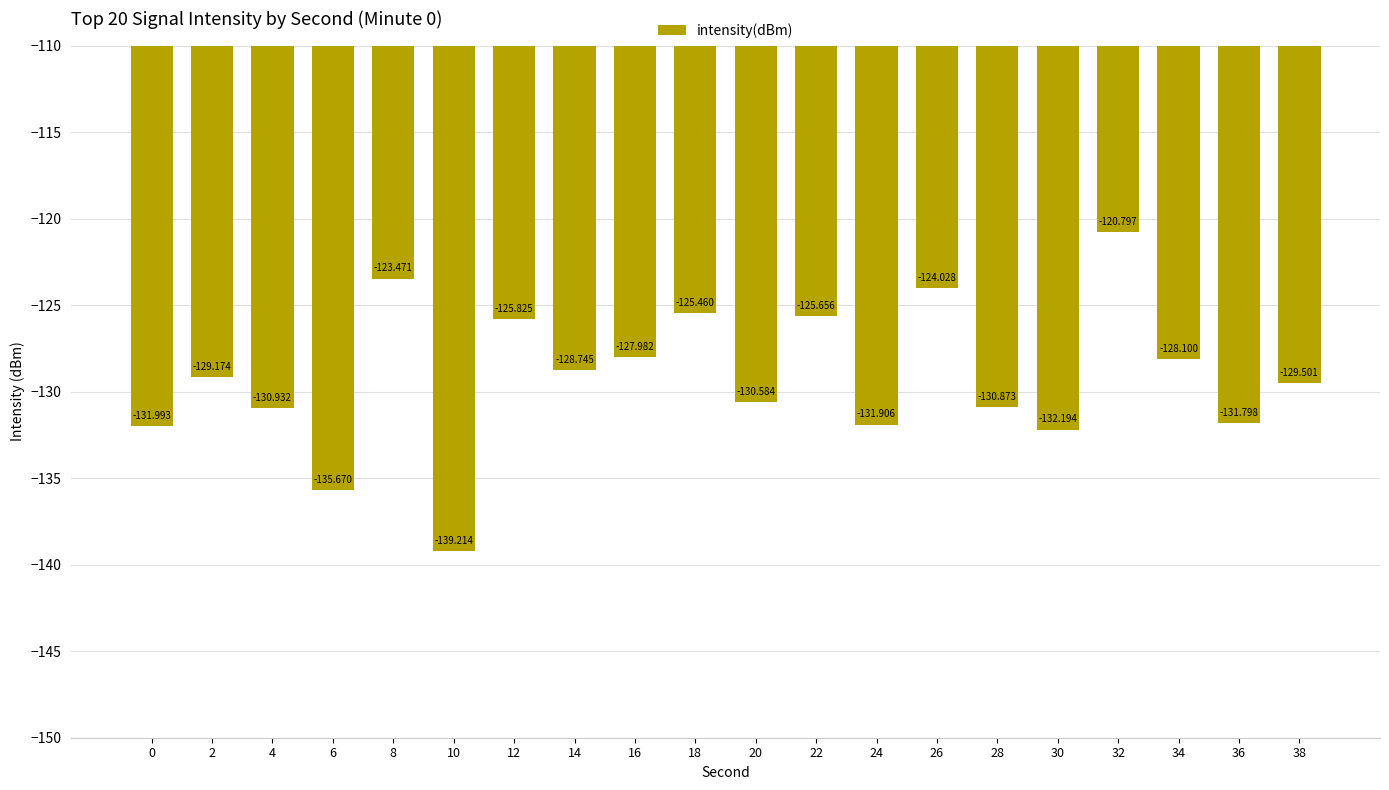

The chart shows a value of -130.9 at 4. True or false?

True